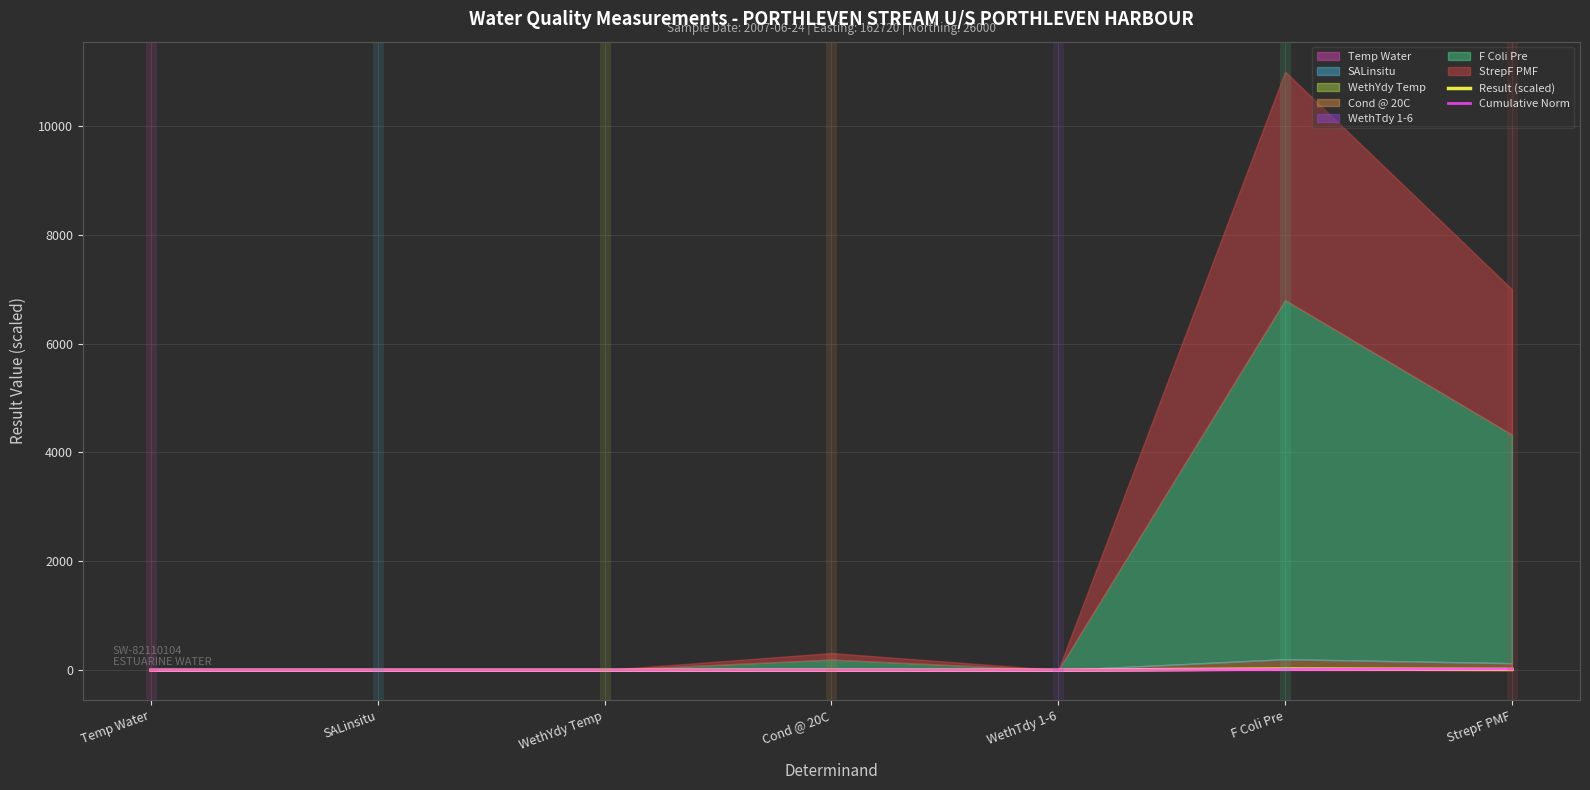

What is the sum of the Result (scaled) values at WethTdy 1-6 and F Coli Pre?

20.0